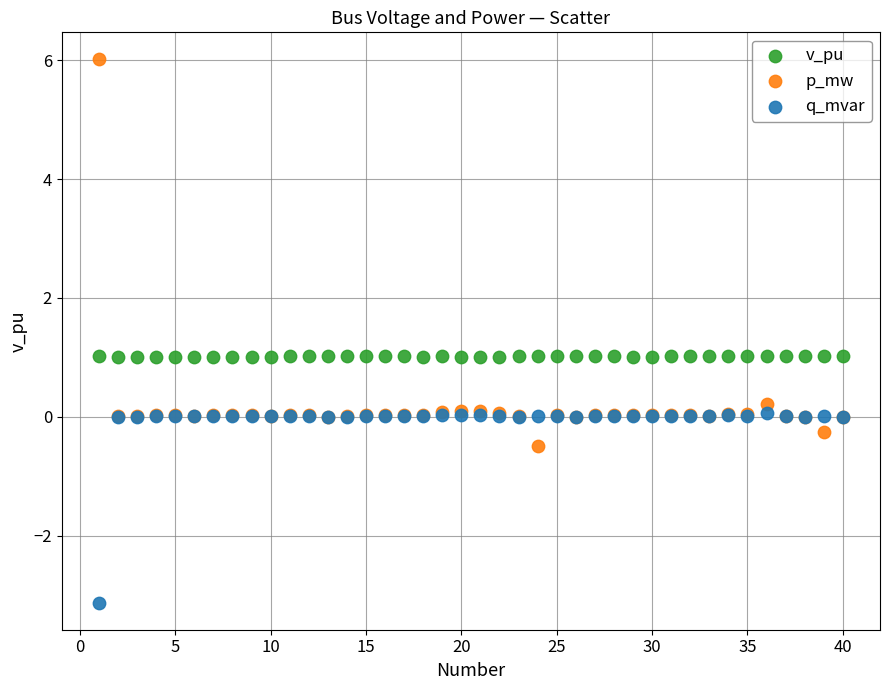

What are all the series names shown in the legend?

v_pu, p_mw, q_mvar